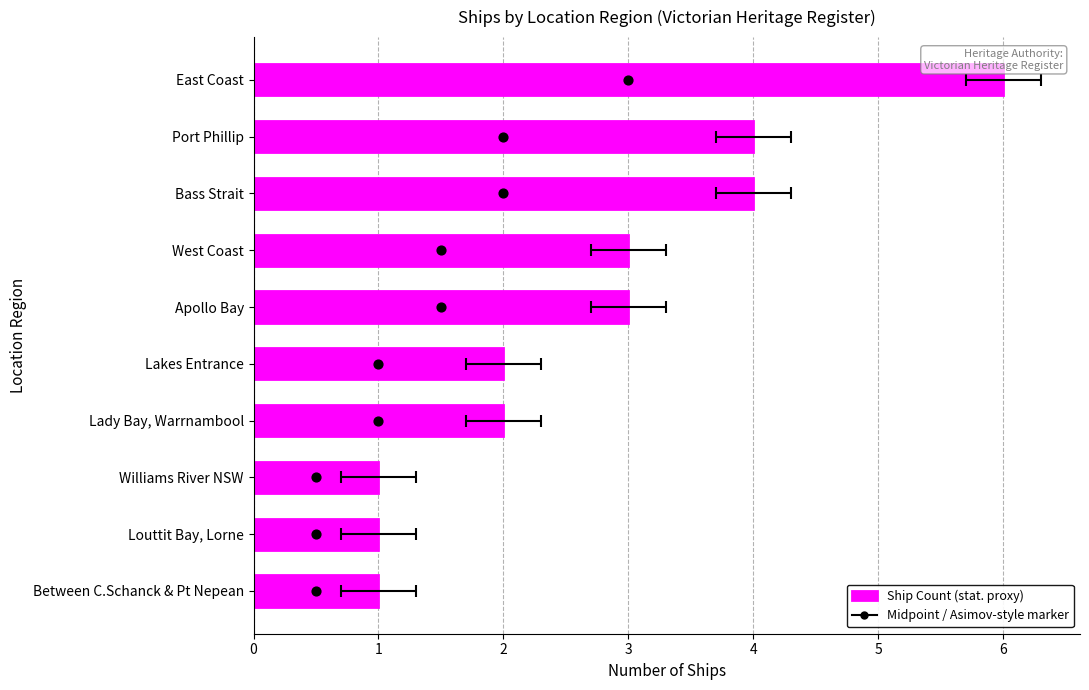

Which series contains the lowest Y value?

Midpoint marker